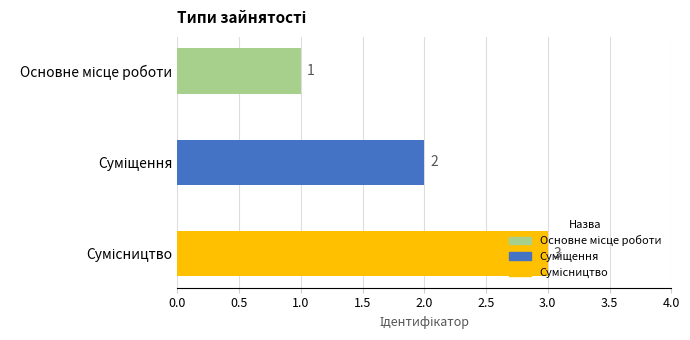

What is the value of the 3rd bar from the top?

3